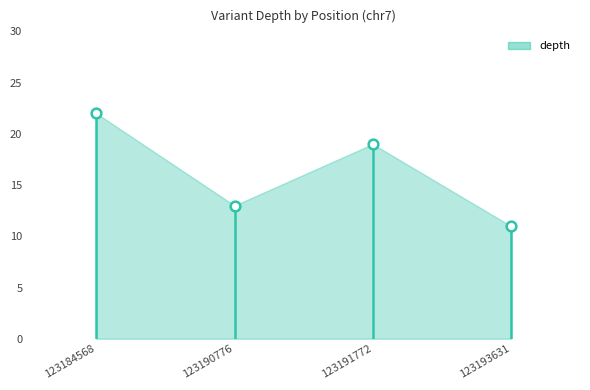

What is the minimum value shown in the chart?

11